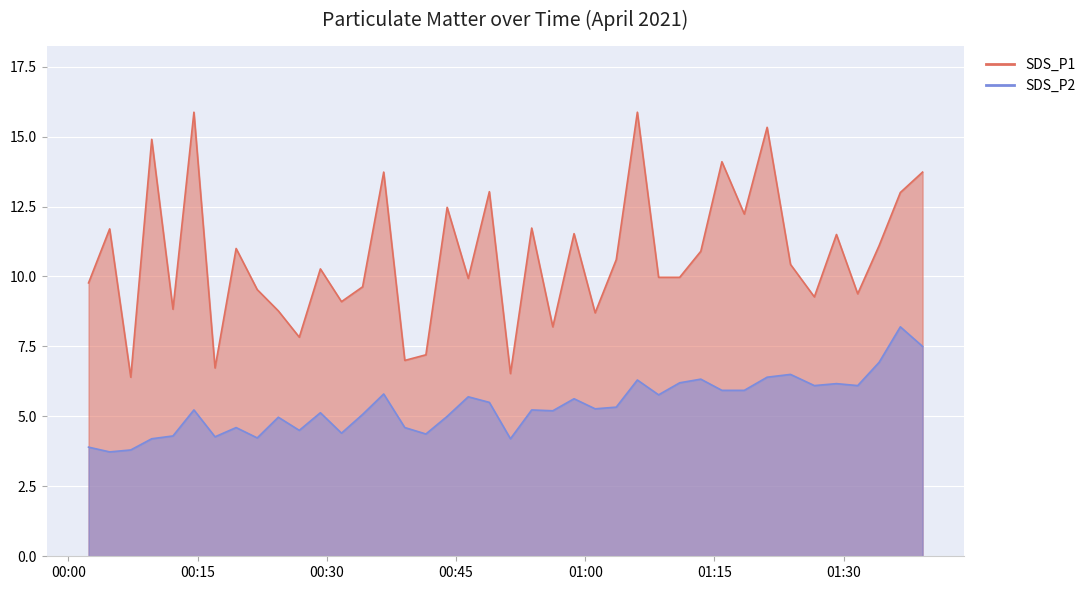

How many lines are shown in the chart?

2